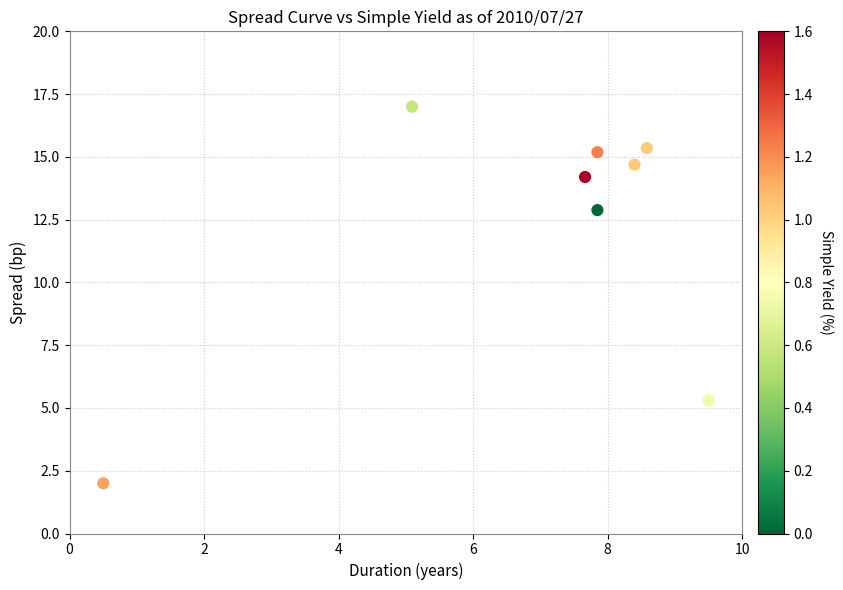

What is the average X value?

6.9